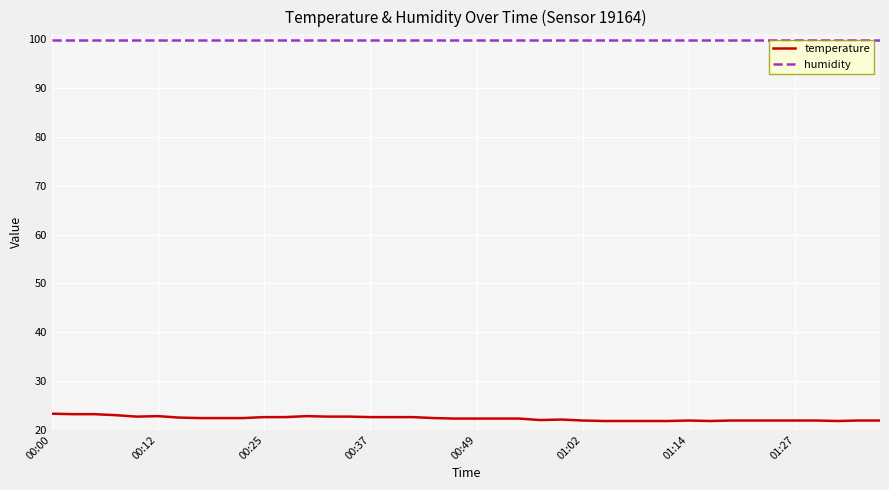

What is the highest value of the temperature series?

23.3